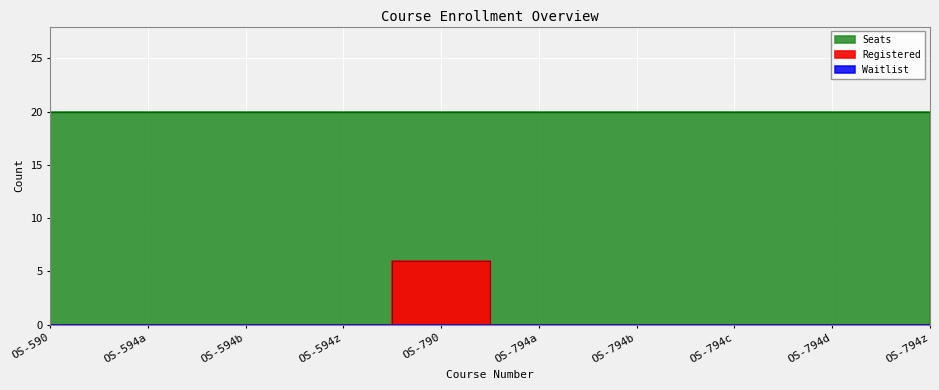

At how many categories does at least one series exceed 10?

10